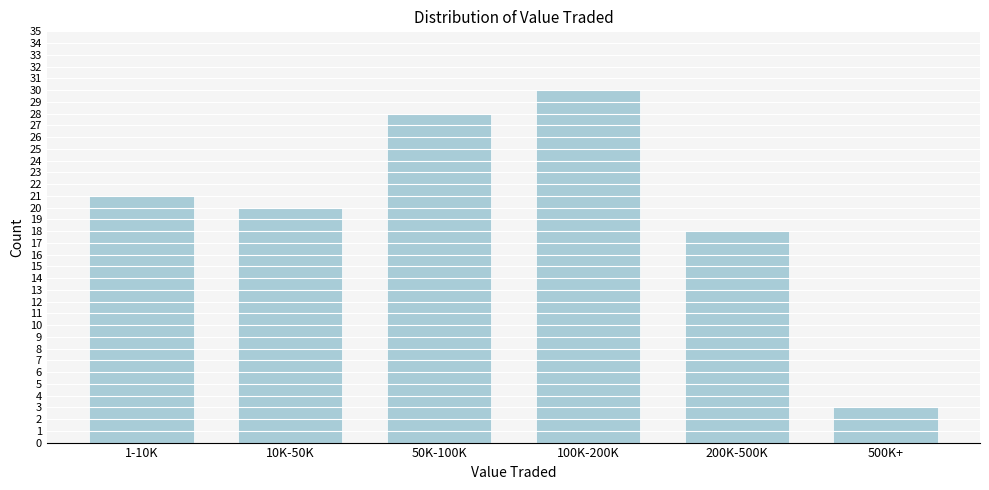

Reading left to right, what are all the values shown in this chart?

1-10K=21	10K-50K=20	50K-100K=28	100K-200K=30	200K-500K=18	500K+=3